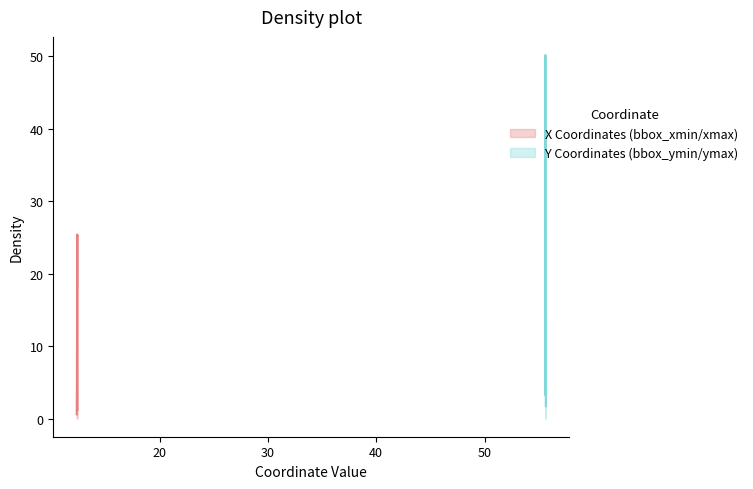

How many data points does each series have?

40